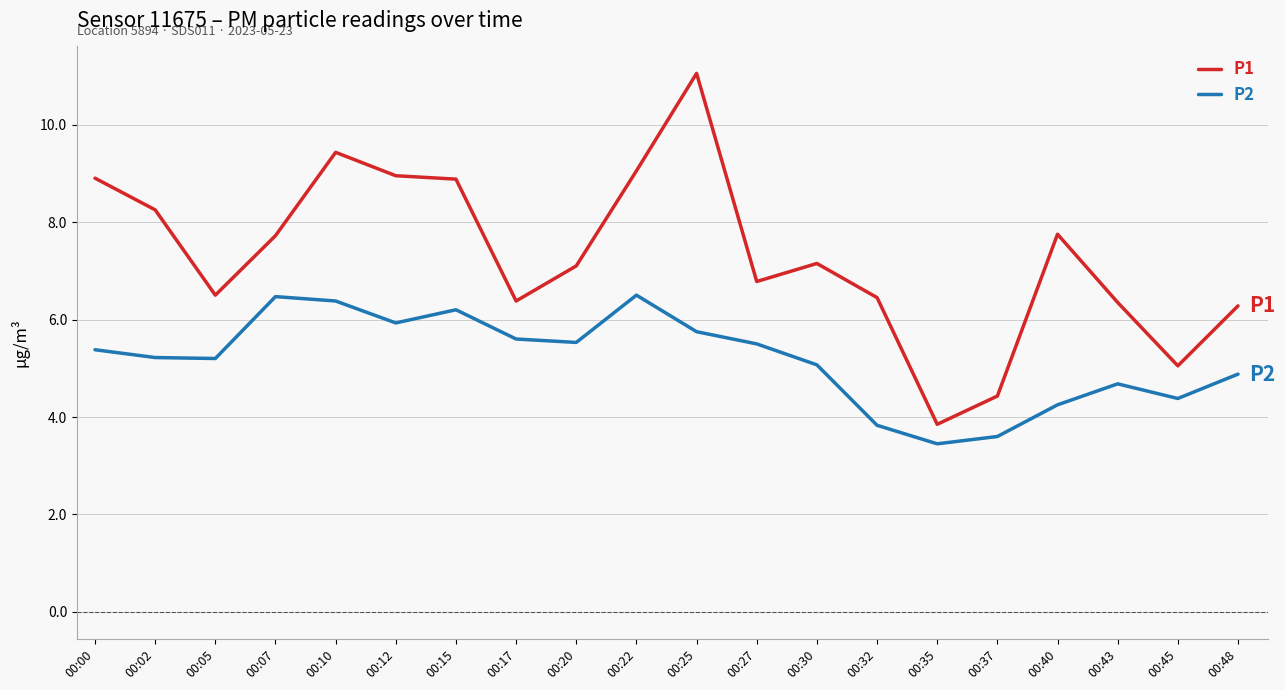

Is this an area chart (filled region under the line)?

No